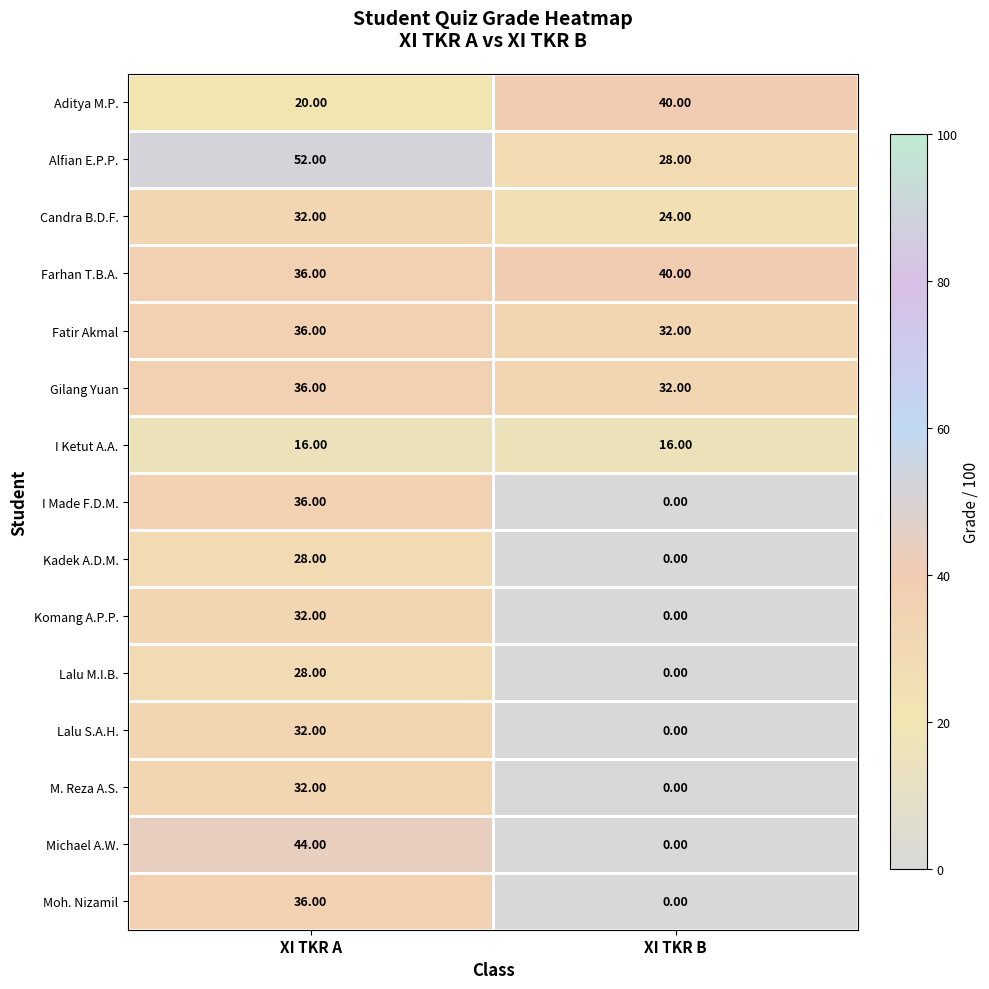

At which label is Farhan T.B.A. closest to 38?

XI TKR A